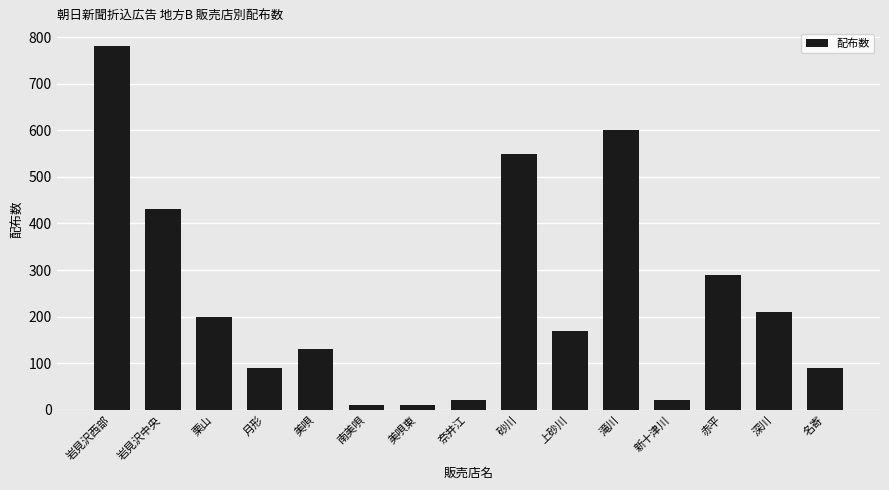

Which category has the highest value across all series?

岩見沢西部